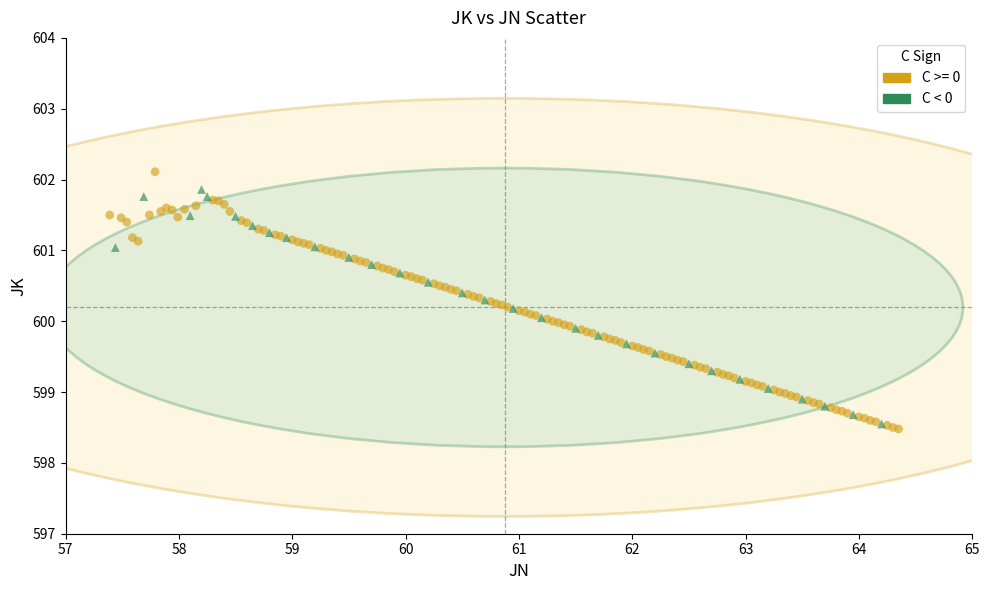

Which series has the widest spread of Y values?

C >= 0